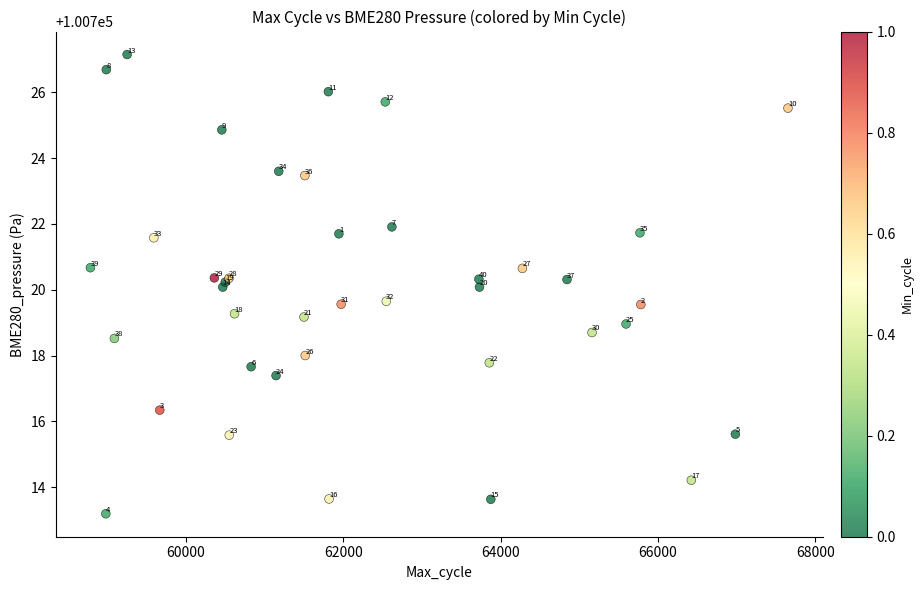

What Y value in the scatter plot is closest to 100720?

100720.1